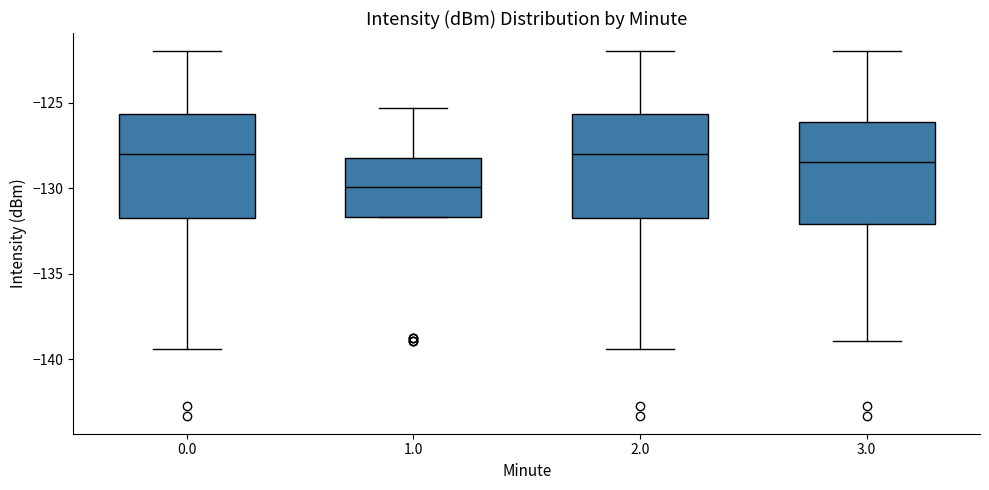

Where is the upper edge of the box at x = 1.0 on the y-axis? The values are not printed on the chart, so give them approximately, as read against the axis.

-128.5